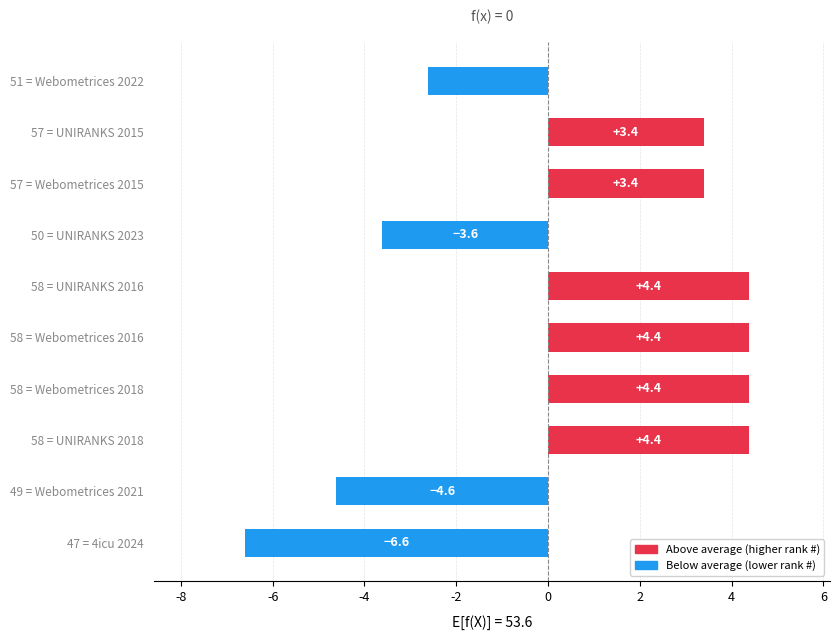

Is it true that the value at 57 = Webometrices 2015 is 0.9?

False